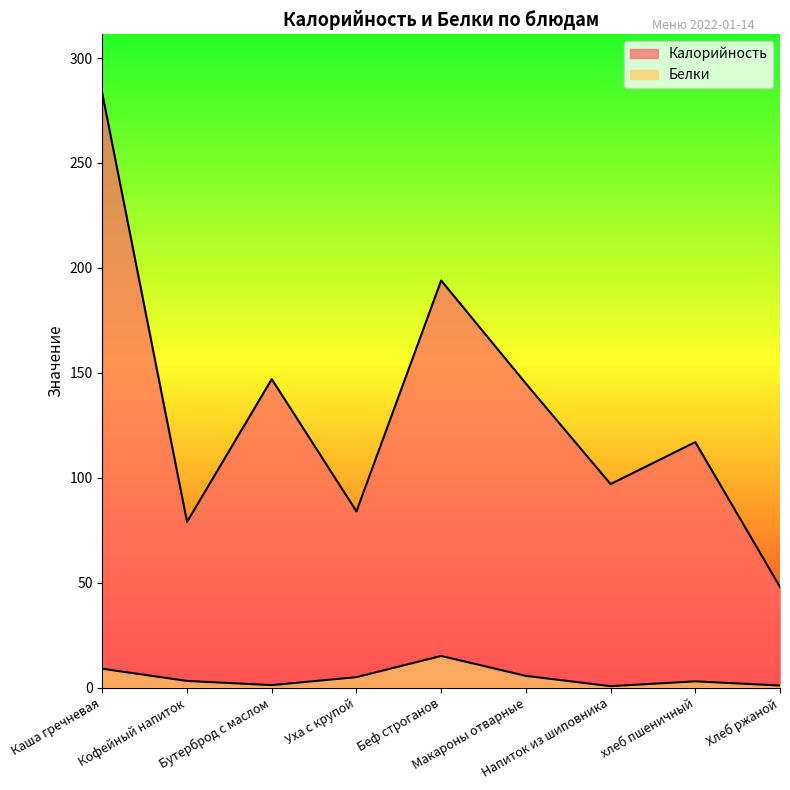

Where is the first local minimum for Белки?

Бутерброд с маслом